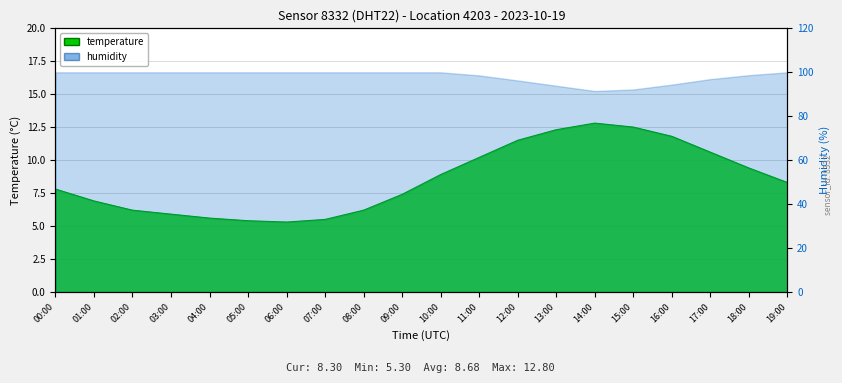

Which category has the highest value across all series?

14:00